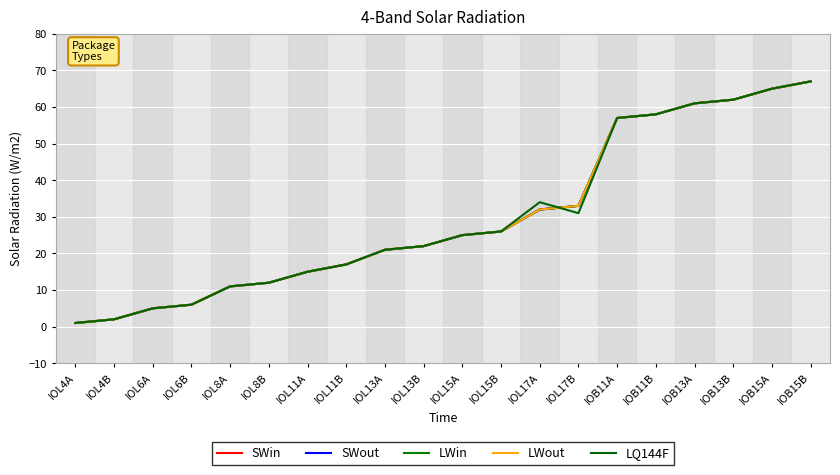

Is this an area chart (filled region under the line)?

No